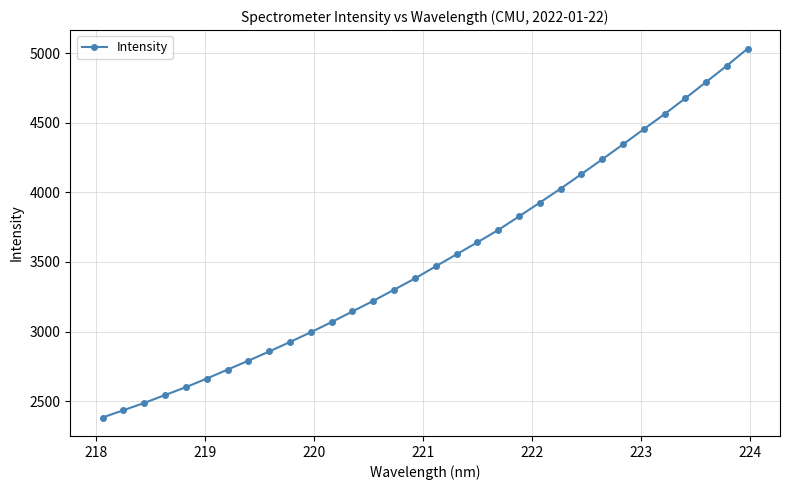

What is the value of the 21st point from the left?

3826.7